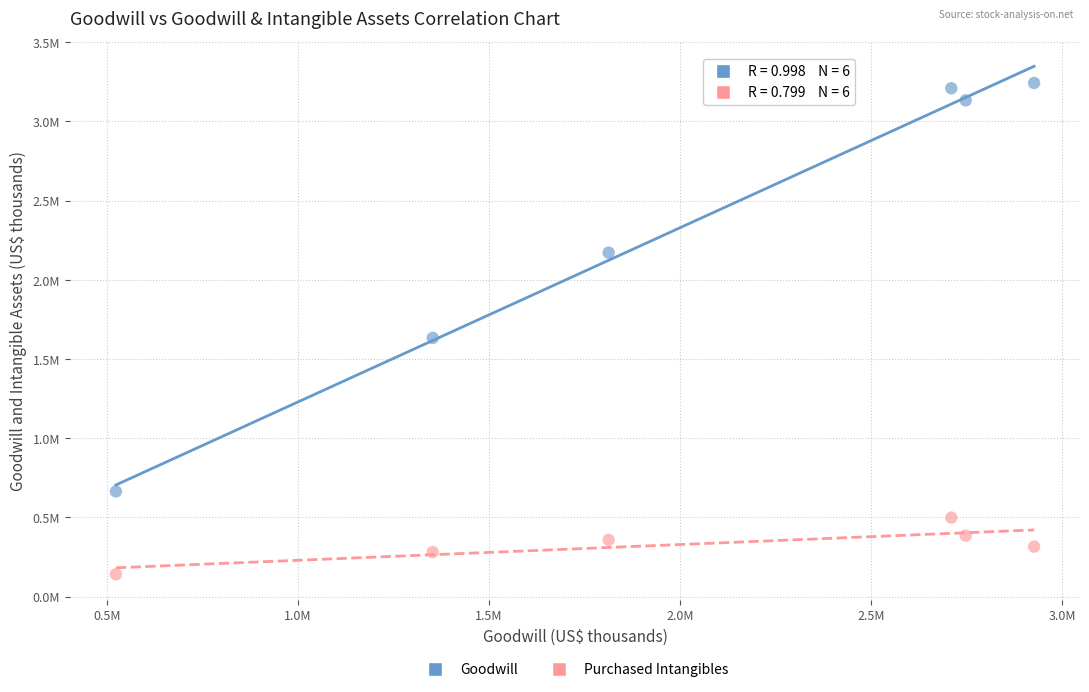

Which series reaches the minimum Y coordinate?

Purchased Intangibles